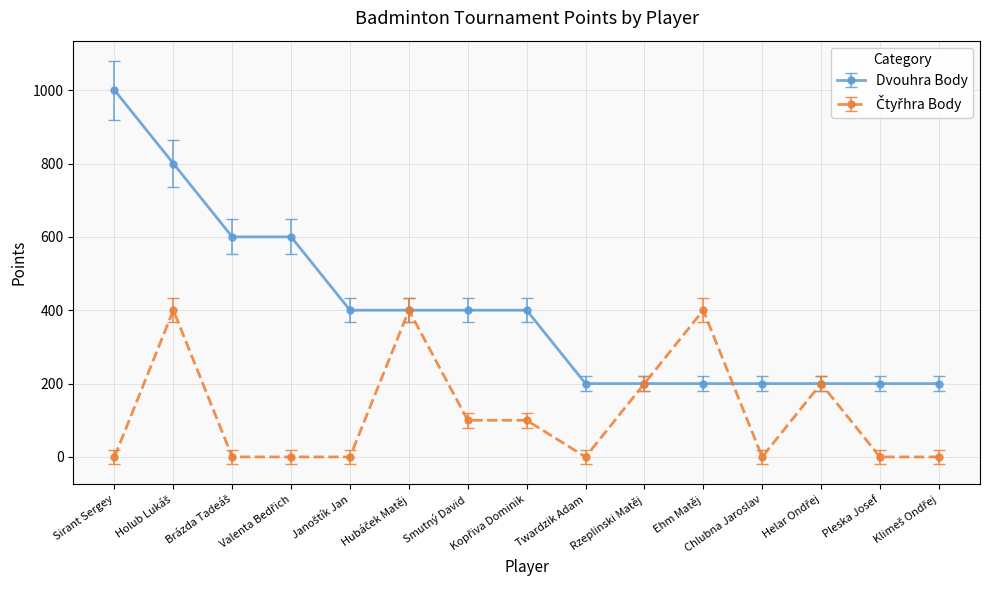

How many data points does each series have?

15